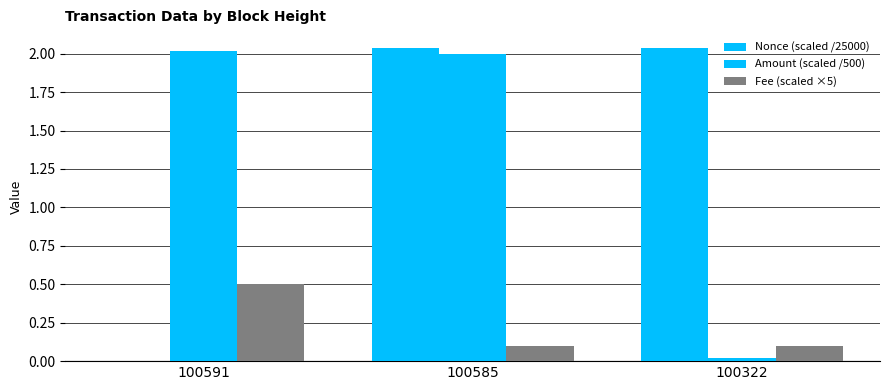

What is the maximum value for Nonce (scaled /25000)?

2.0